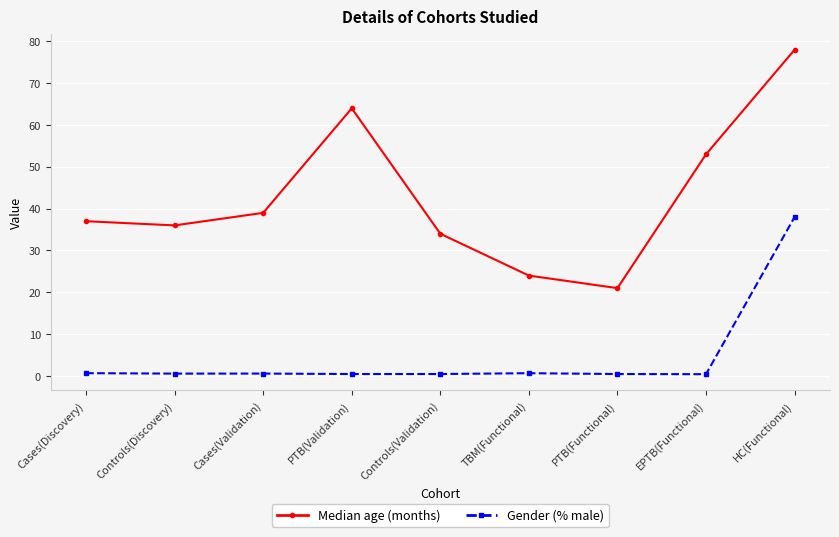

What position from the right is EPTB(Functional)?

2